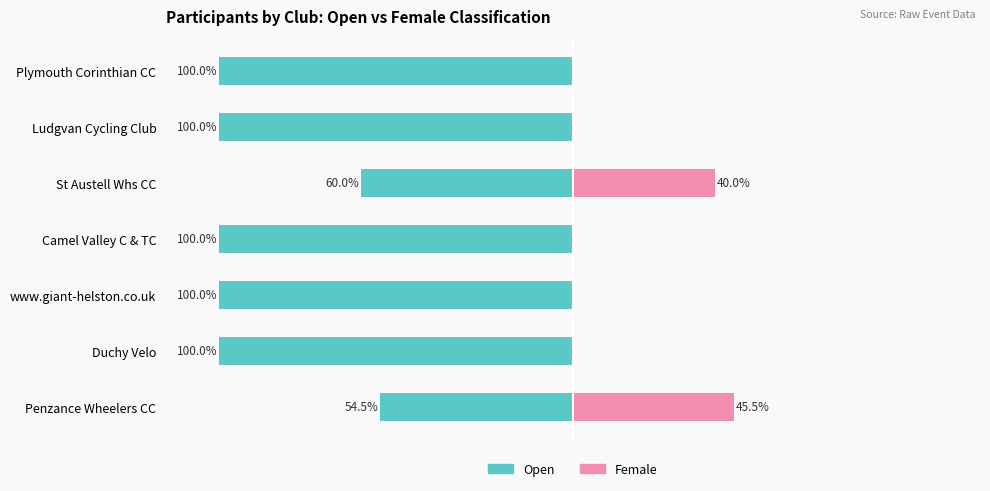

What is the average value of the Open series?

-87.8